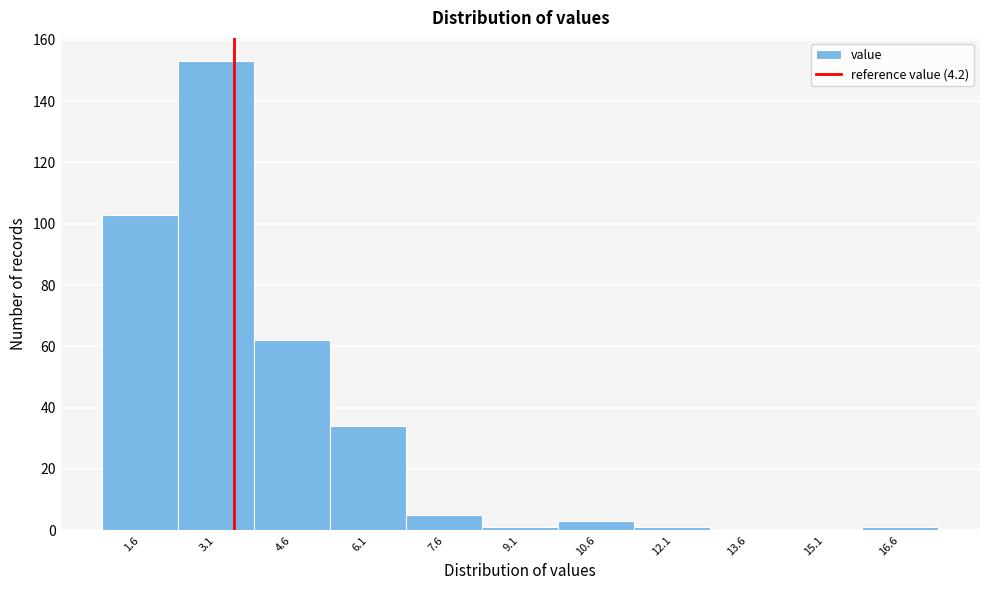

Reading left to right, list all the values displayed in this chart.

1.6=103	3.1=153	4.6=62	6.1=34	7.6=5	9.1=1	10.6=3	12.1=1	13.6=0	15.1=0	16.6=1